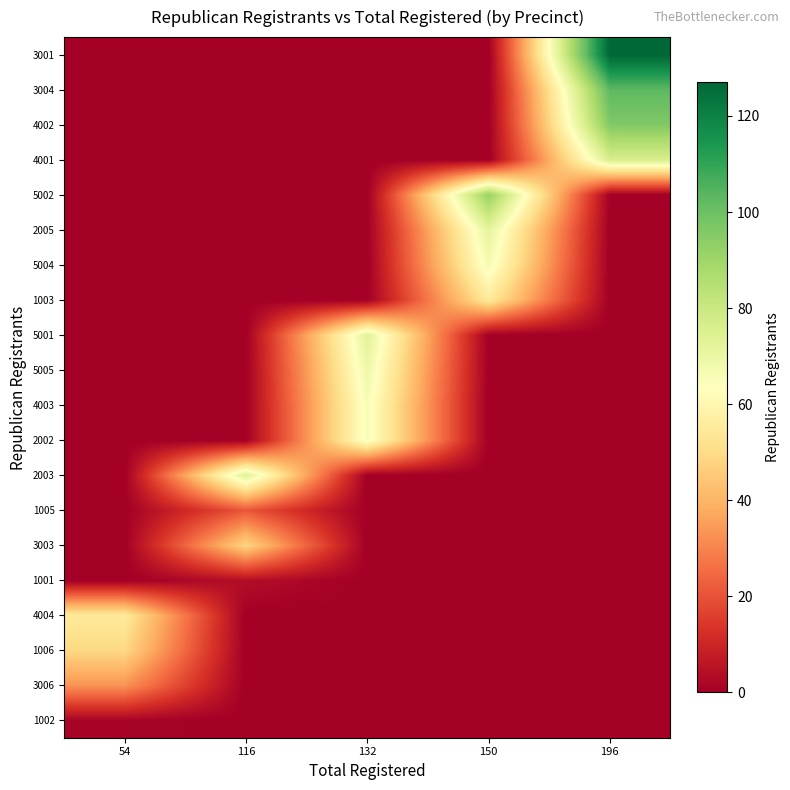

Reading left to right, extract all data points from this chart.

1002: 54=1	116=0	132=0	150=0	196=0
3006: 54=33	116=0	132=0	150=0	196=0
1006: 54=49	116=0	132=0	150=0	196=0
4004: 54=55	116=0	132=0	150=0	196=0
1001: 54=0	116=4	132=0	150=0	196=0
3003: 54=0	116=48	132=0	150=0	196=0
1005: 54=0	116=21	132=0	150=0	196=0
2003: 54=0	116=74	132=0	150=0	196=0
2002: 54=0	116=0	132=66	150=0	196=0
4003: 54=0	116=0	132=66	150=0	196=0
5005: 54=0	116=0	132=69	150=0	196=0
5001: 54=0	116=0	132=73	150=0	196=0
1003: 54=0	116=0	132=0	150=55	196=0
5004: 54=0	116=0	132=0	150=67	196=0
2005: 54=0	116=0	132=0	150=72	196=0
5002: 54=0	116=0	132=0	150=92	196=0
4001: 54=0	116=0	132=0	150=0	196=76
4002: 54=0	116=0	132=0	150=0	196=96
3004: 54=0	116=0	132=0	150=0	196=103
3001: 54=0	116=0	132=0	150=0	196=127